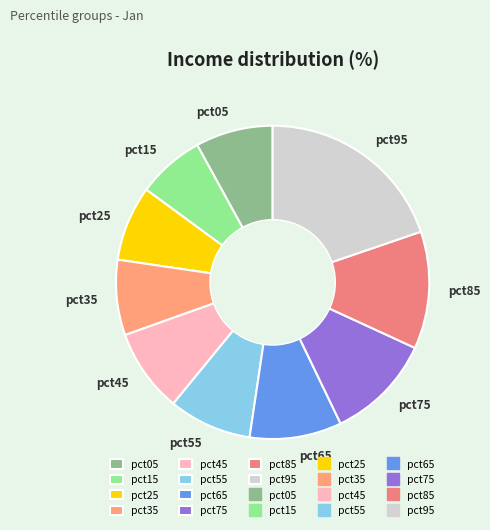

How many segments does this pie chart have?

10